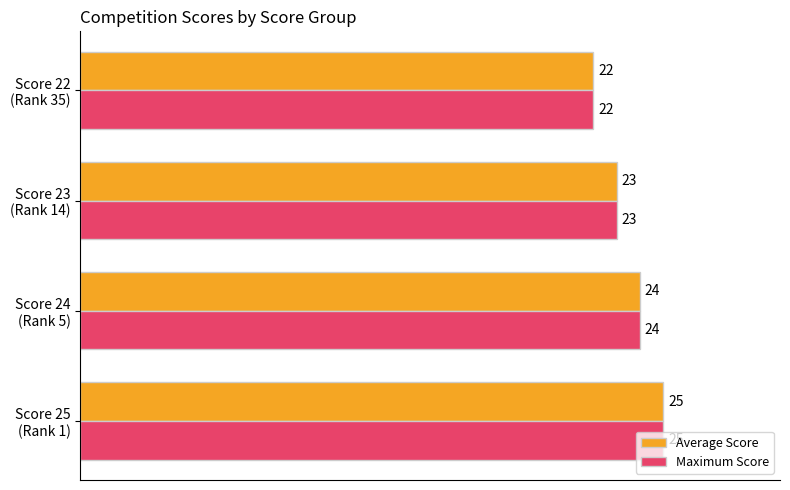

What is the minimum value for Average Score?

22